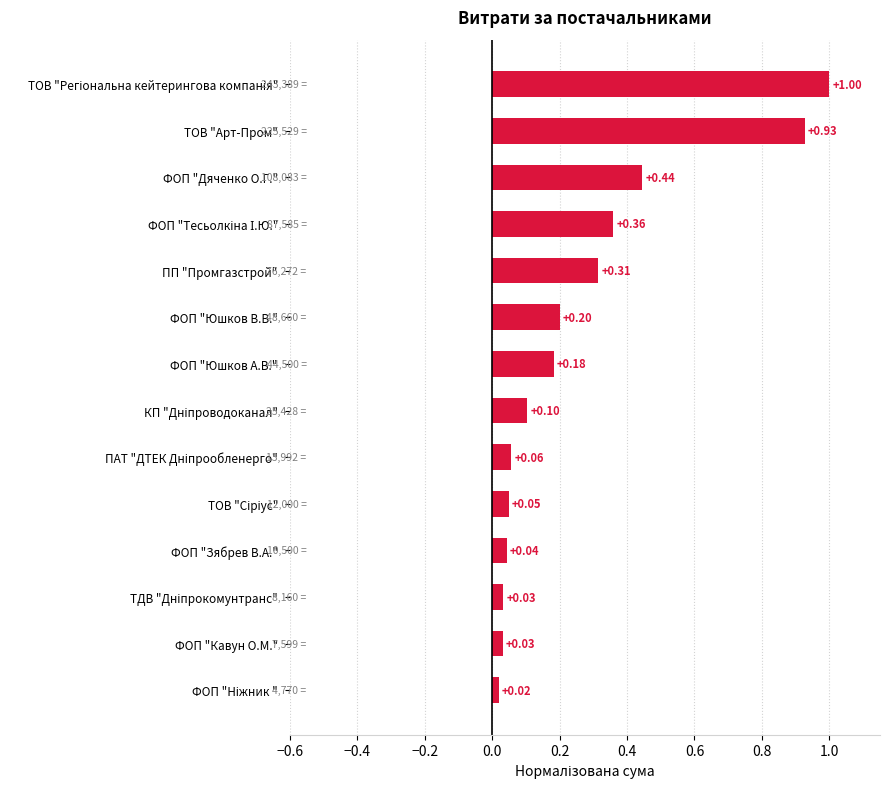

What is the label of the 3rd bar from the top?

ФОП "Дяченко О.Г."